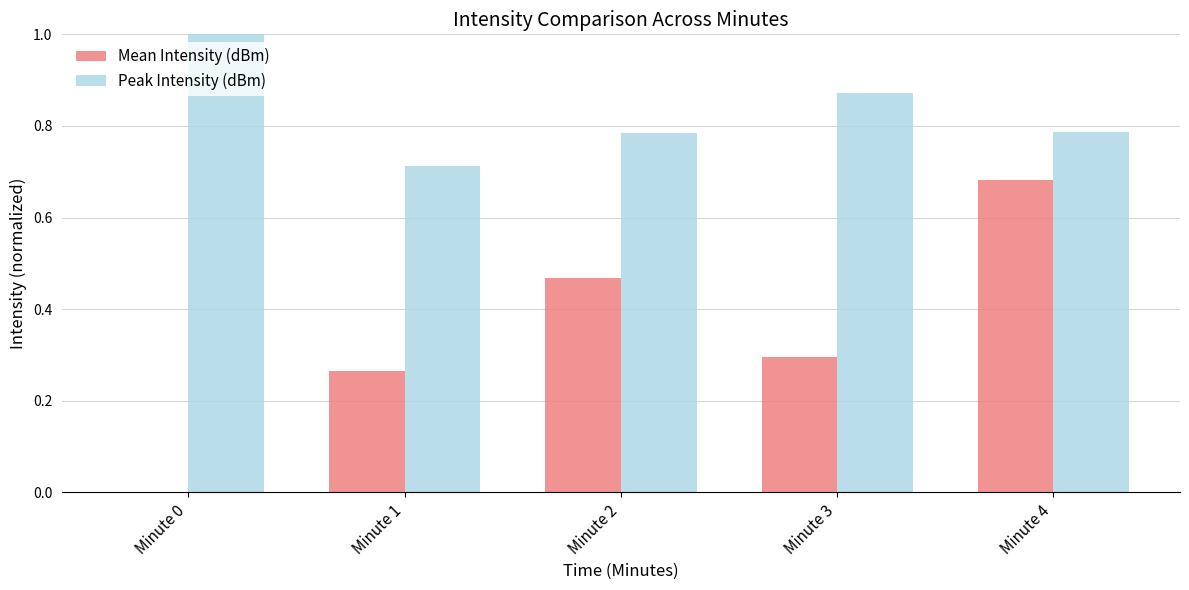

What is the sum of all Peak Intensity (dBm) values?

4.2